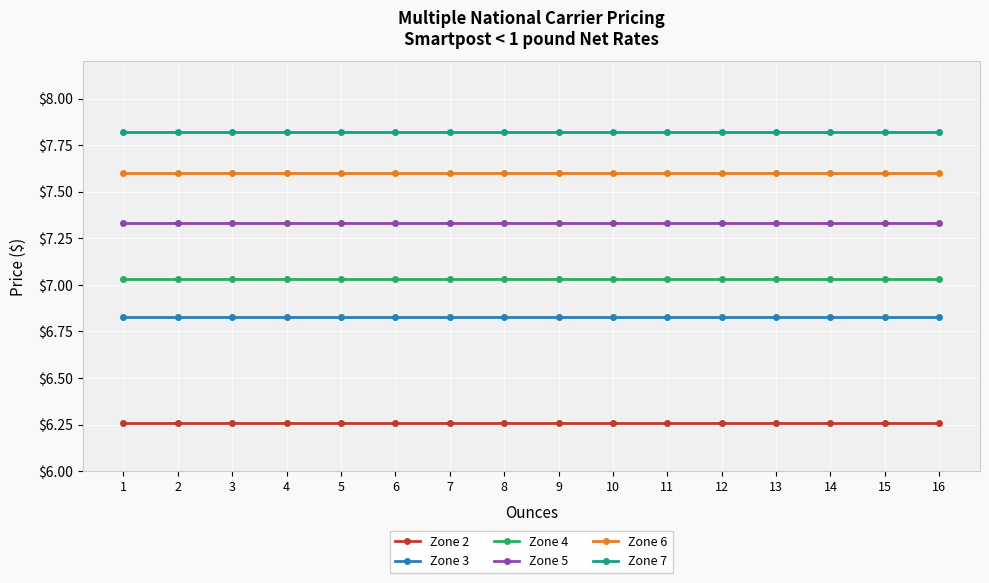

Is this an area chart (filled region under the line)?

No